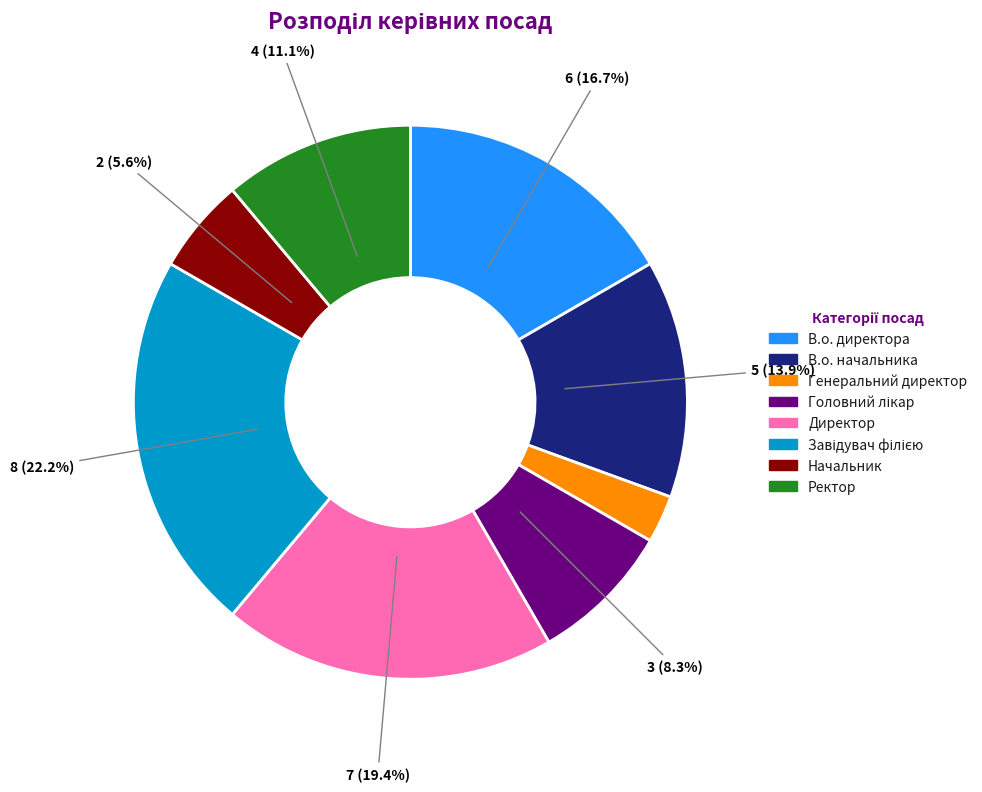

Which category has the smallest portion of the pie?

Генеральний директор